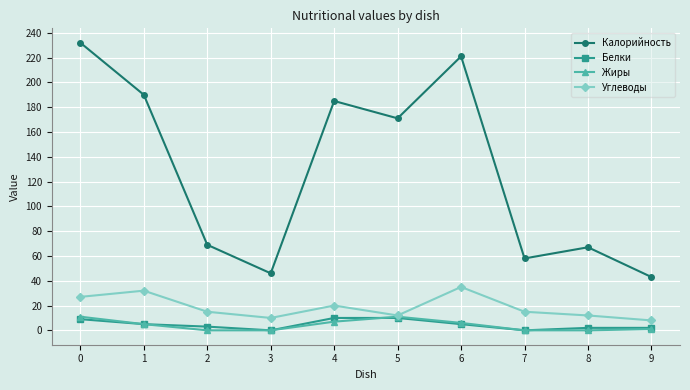

How many lines are shown in the chart?

4